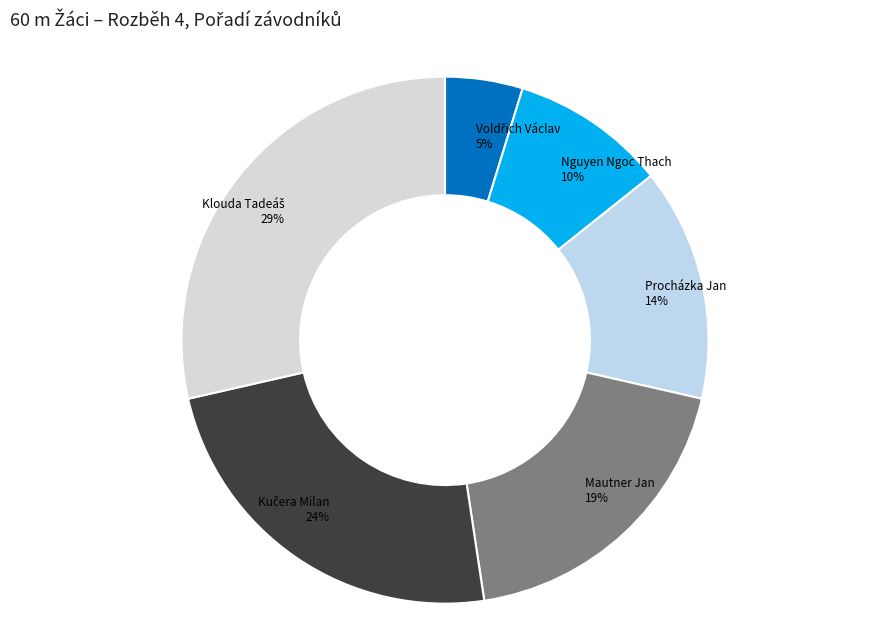

Is the sum of Nguyen Ngoc Thach and Procházka Jan greater than half?

No